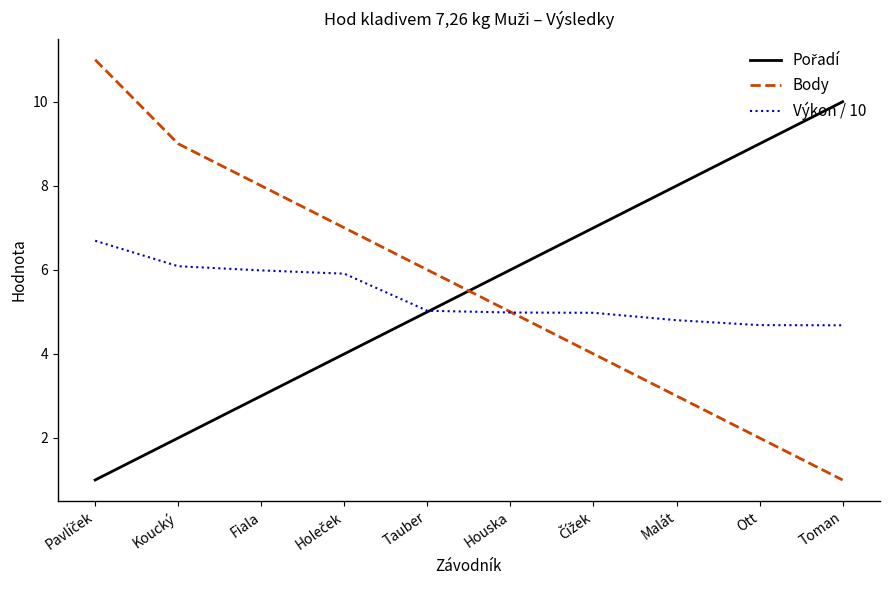

The Výkon / 10 series shows 4.7 at Toman. True or false?

True